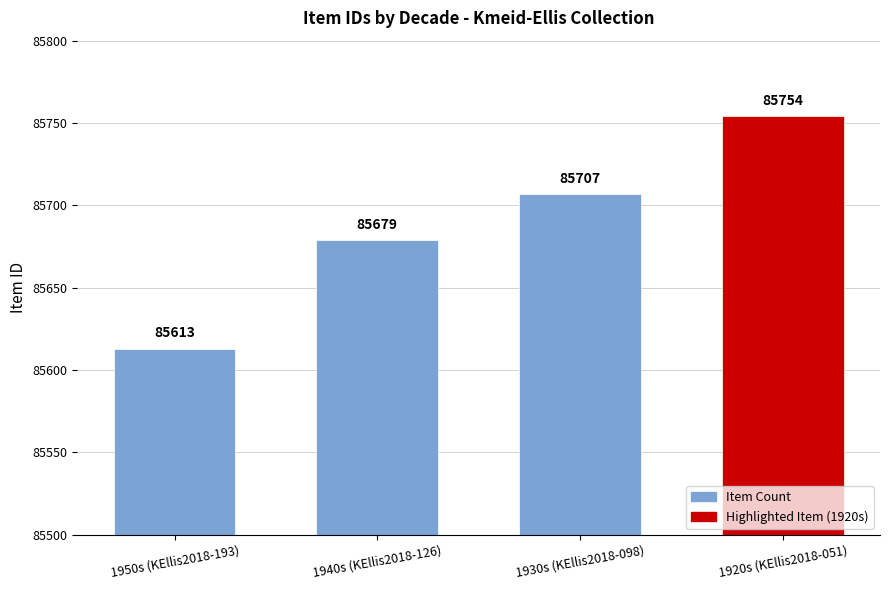

What is the label of the 3rd bar from the left?

1930s (KEllis2018-098)